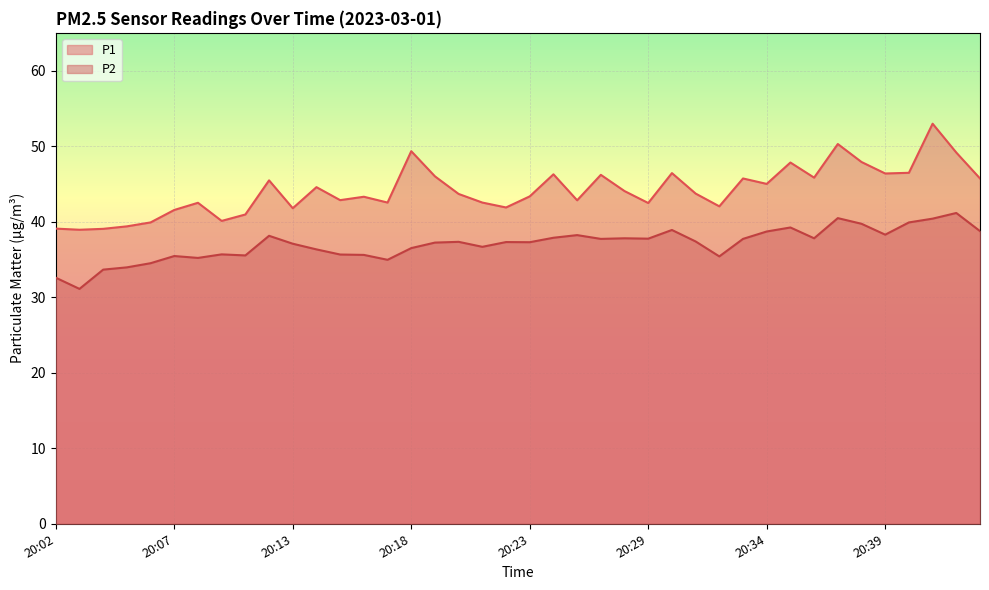

At 20:15, list the series in order from smallest to largest.

P2, P1